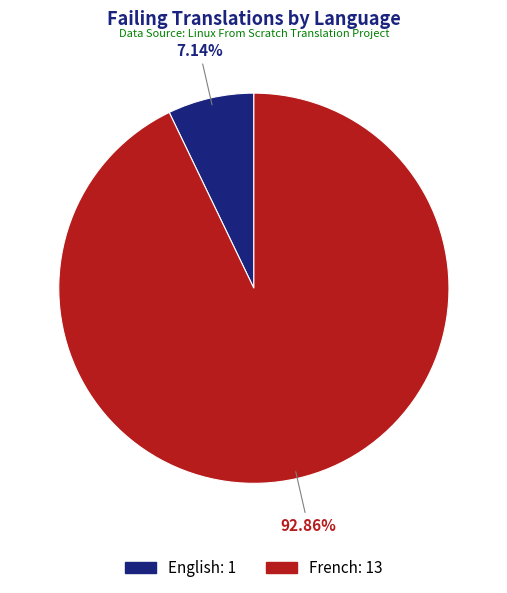

Which category has the smallest portion of the pie?

English